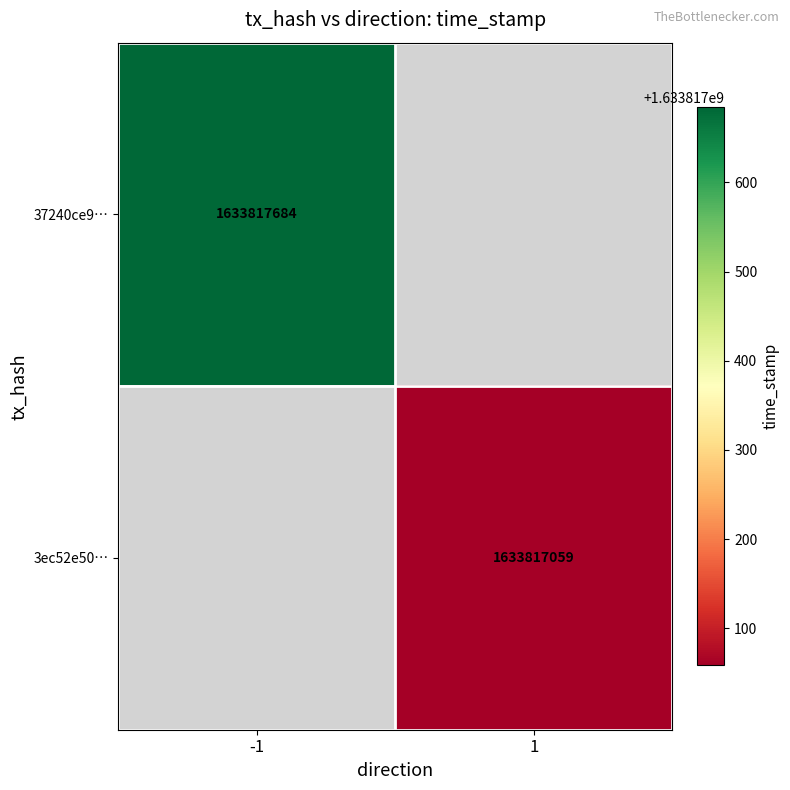

Reading left to right, list all the values displayed in this chart.

37240ce96cf99d2985d087c79c8b8abc720fbcd: -1	1633817684
3ec52e5026fdc772237a7c285a25e57c8cf0393: 1	1633817059